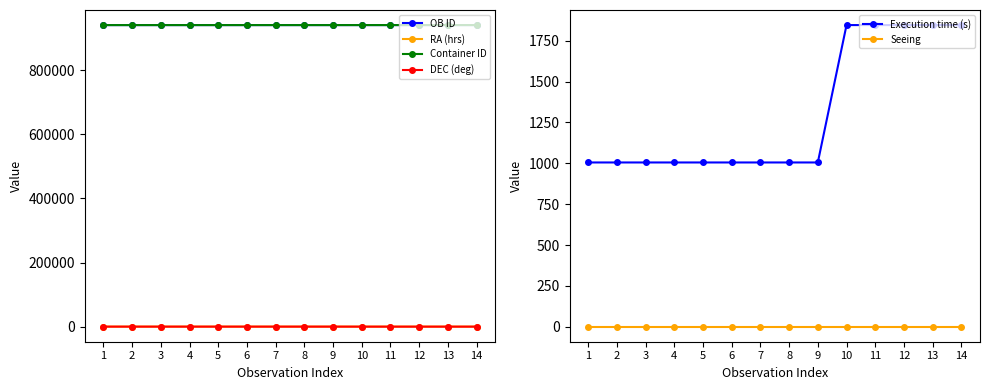

True or false: OB ID has more than 1 interior local peaks.

False